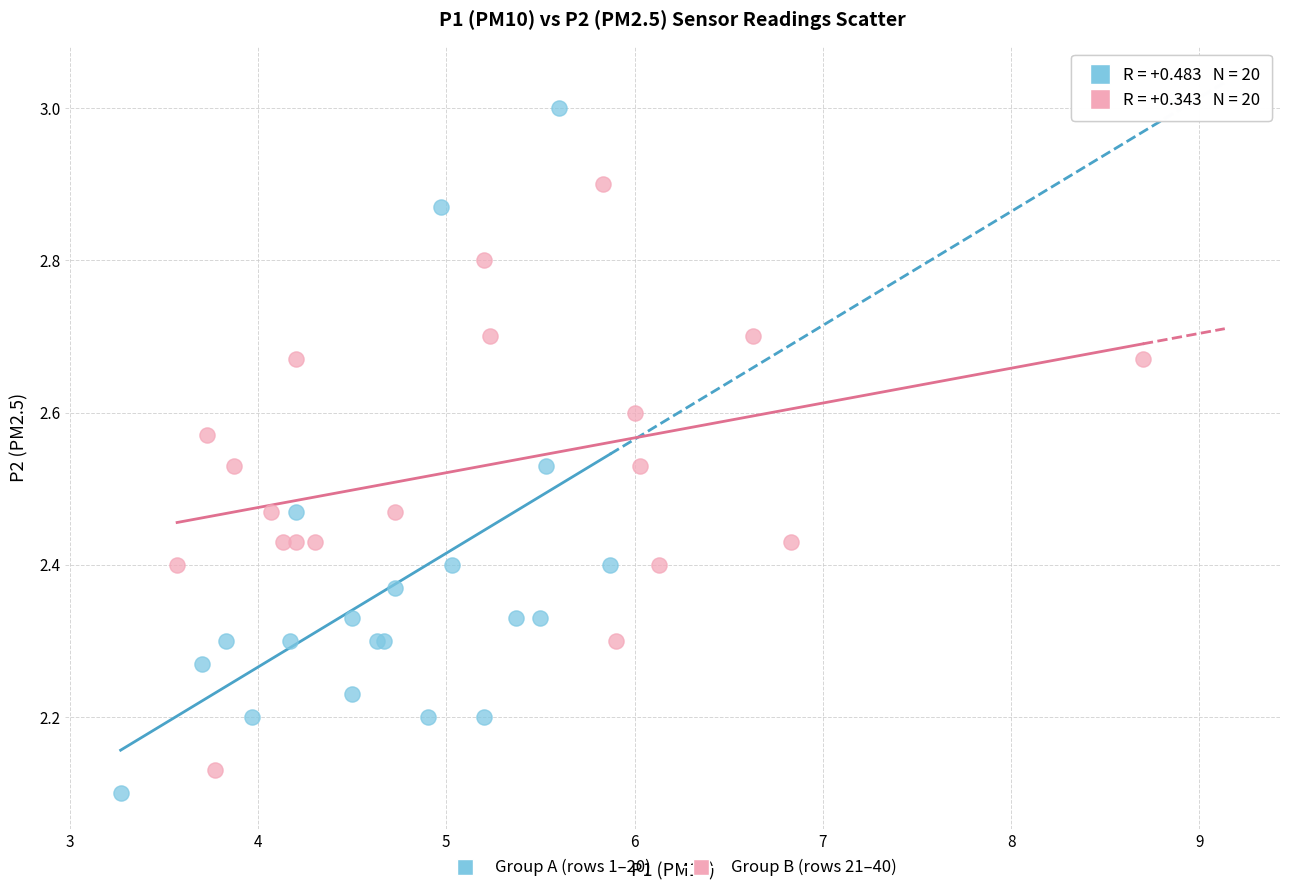

Which series reaches the minimum Y coordinate?

Group A (rows 1–20)